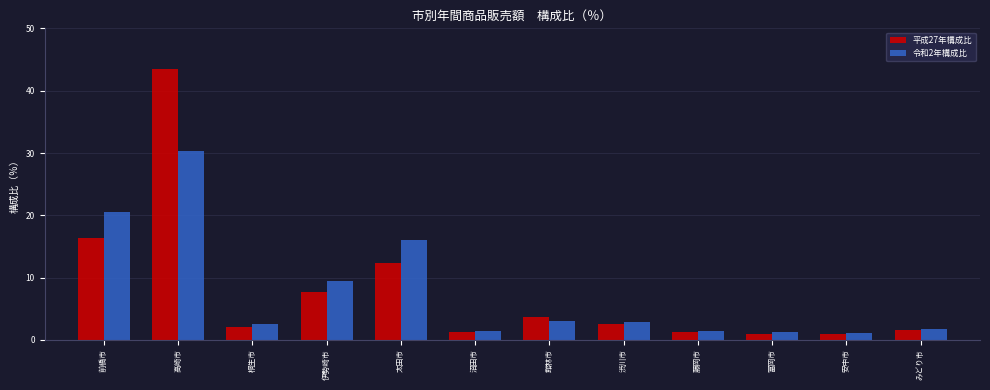

The value of 令和2年構成比 at 富岡市 is 1.3. True or false?

True